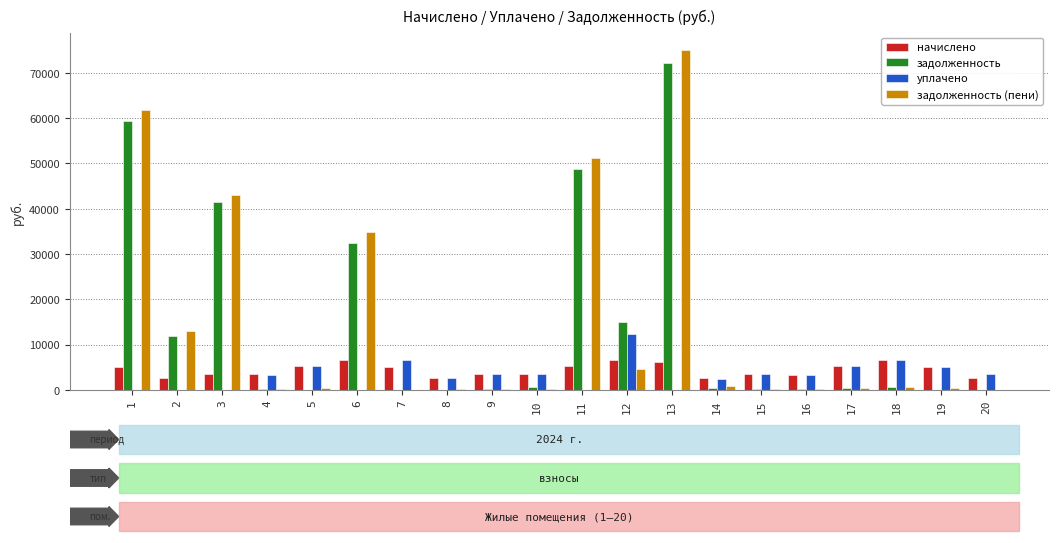

What is the total value across all series at 13?

153445.5